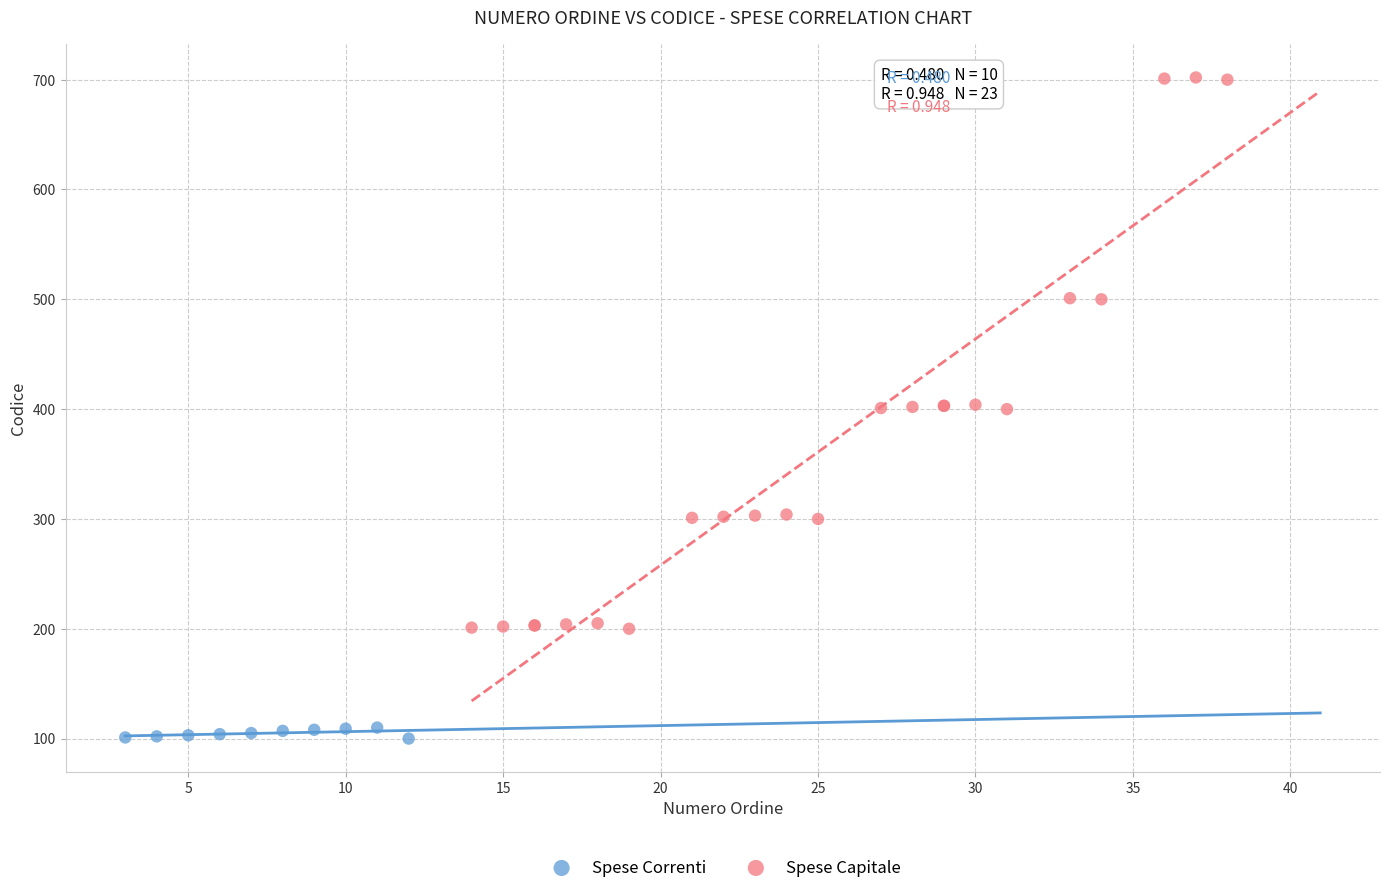

Which series has the largest Y range (max minus min)?

Spese Capitale